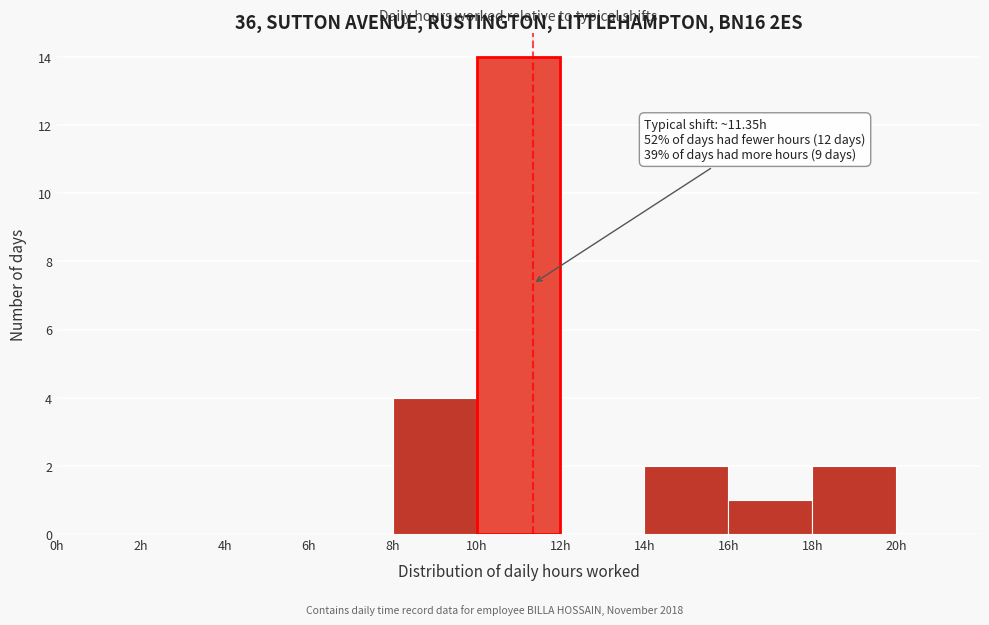

Which range on the x-axis has the tallest bar?

10 to 12